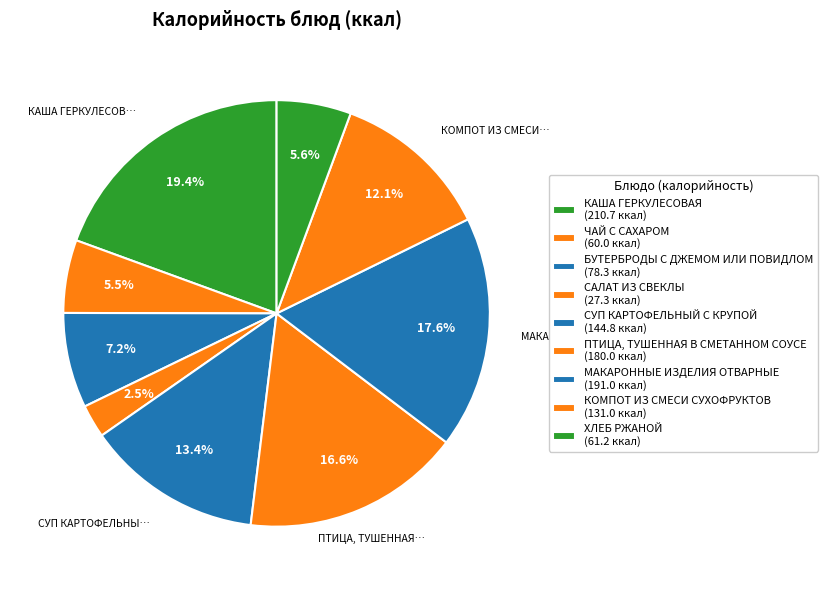

Is the sum of ХЛЕБ РЖАНОЙ and ПТИЦА, ТУШЕННАЯ В СМЕТАННОМ СОУСЕ greater than half?

No